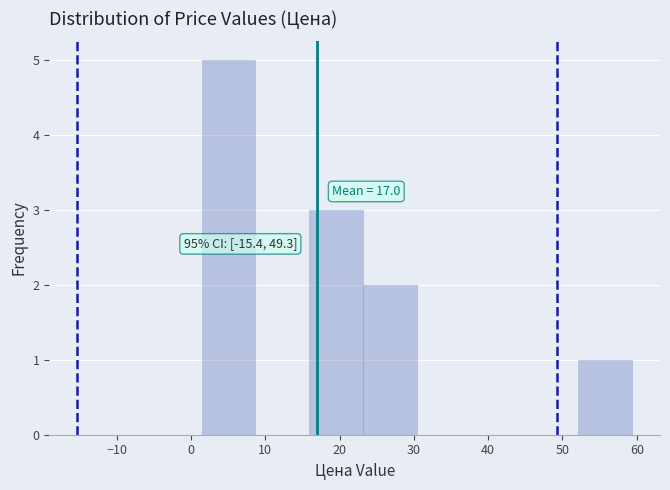

Which range on the x-axis has the tallest bar?

1 to 9